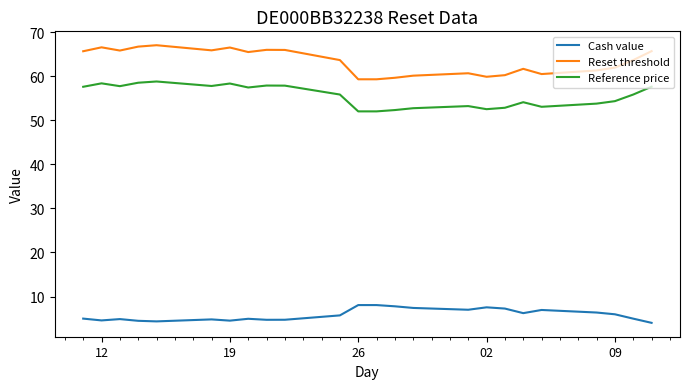

What is the difference between the maximum and second lowest values in the Reset threshold series?

7.7